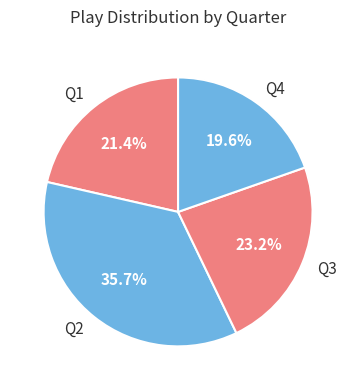

Rank the categories by value from highest to lowest.

Q2, Q3, Q1, Q4